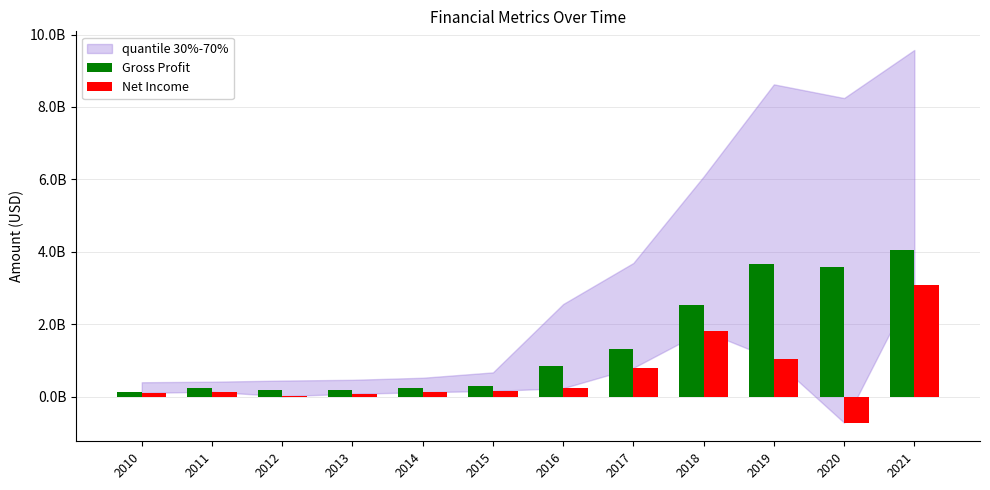

What is the total value across all series at 2021?

7132000000